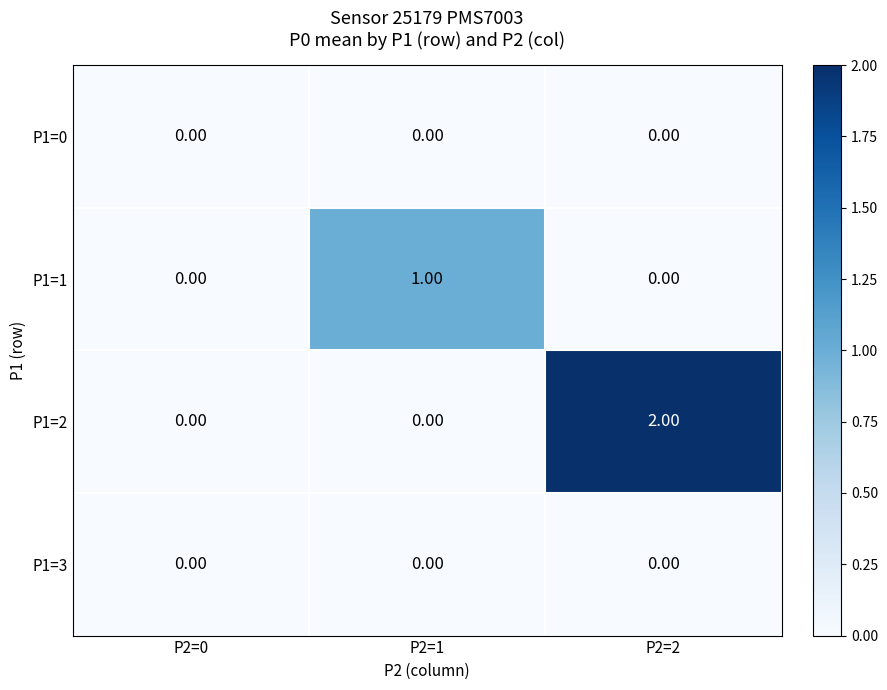

At which category is the sum across all series the highest?

P2=2